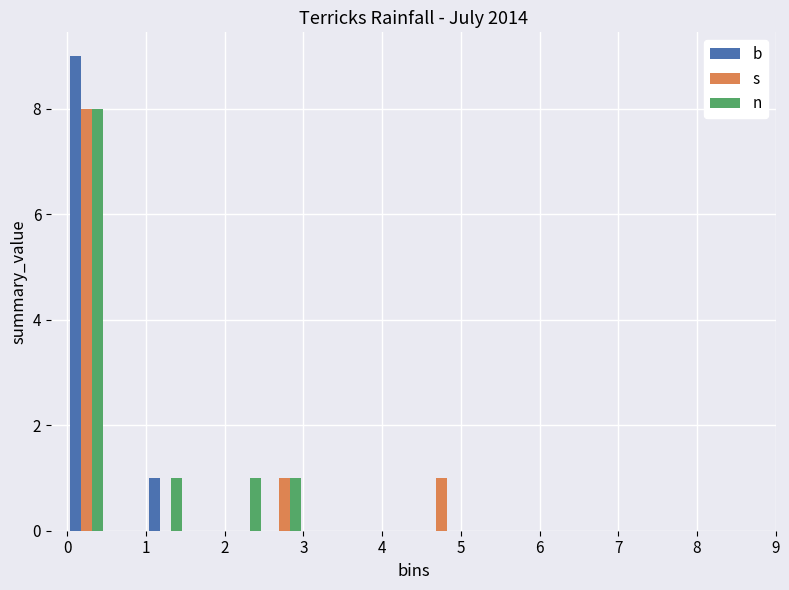

What is the height of the s bar covering 4.5 to 5.0 on the x-axis? Neither the bar edges nor the heights are printed on the chart, so give them approximately, as read against the axes.

1